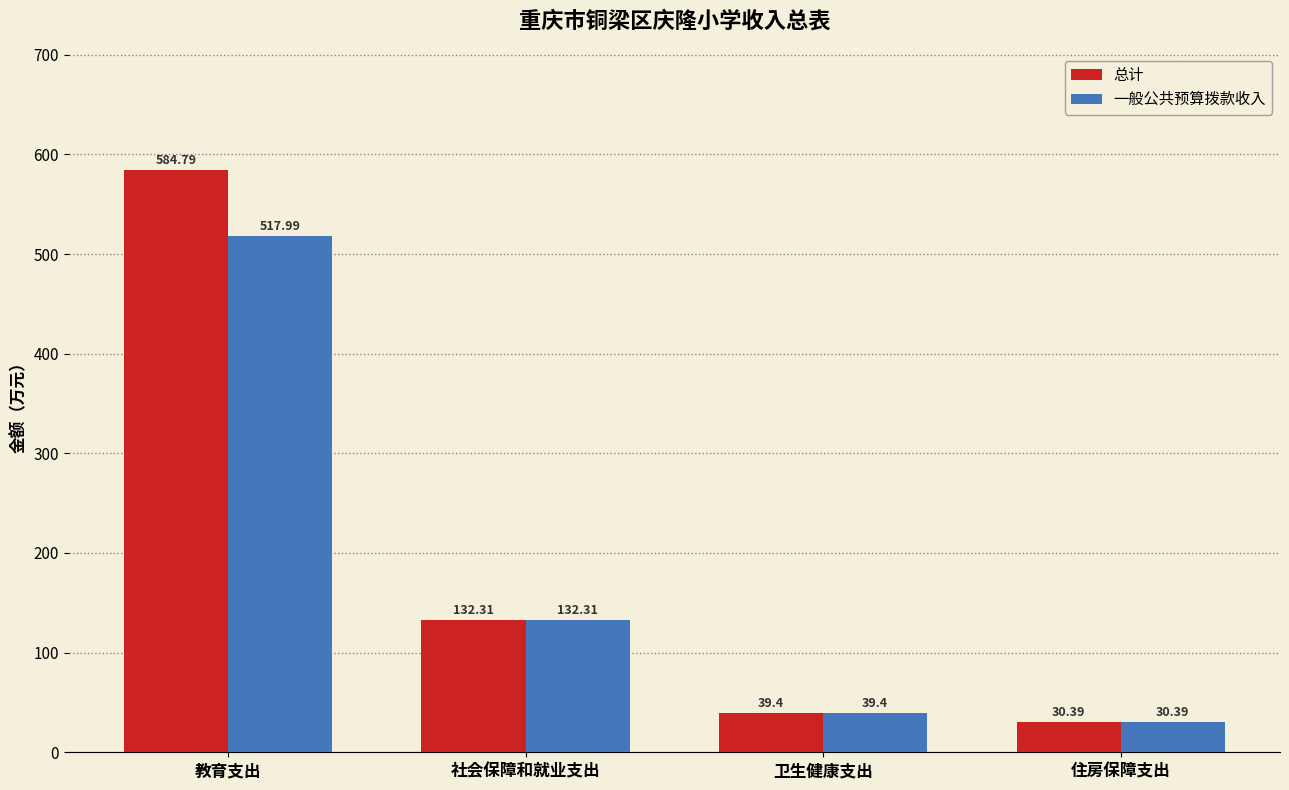

Which series changed the most between 教育支出 and 卫生健康支出?

总计